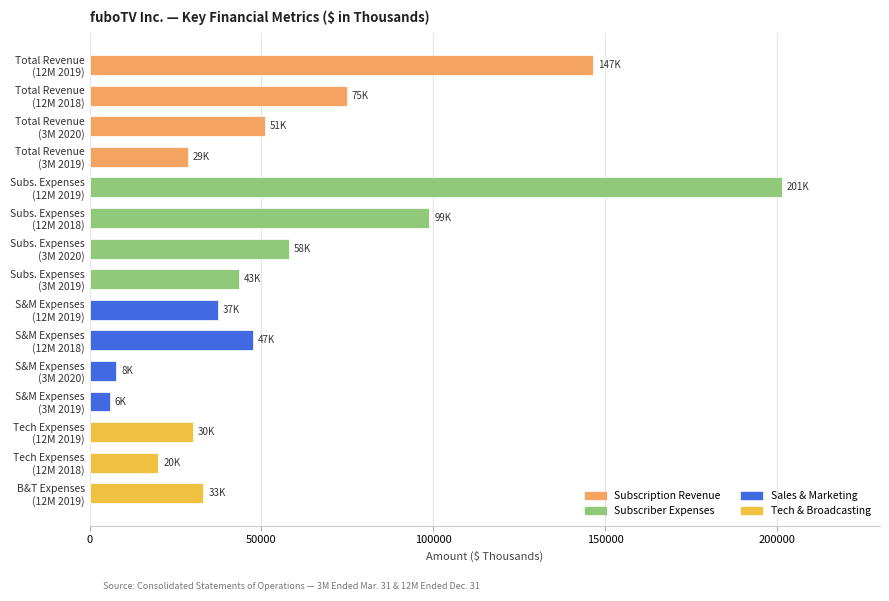

What is the value of the 2nd bar from the top?

74820